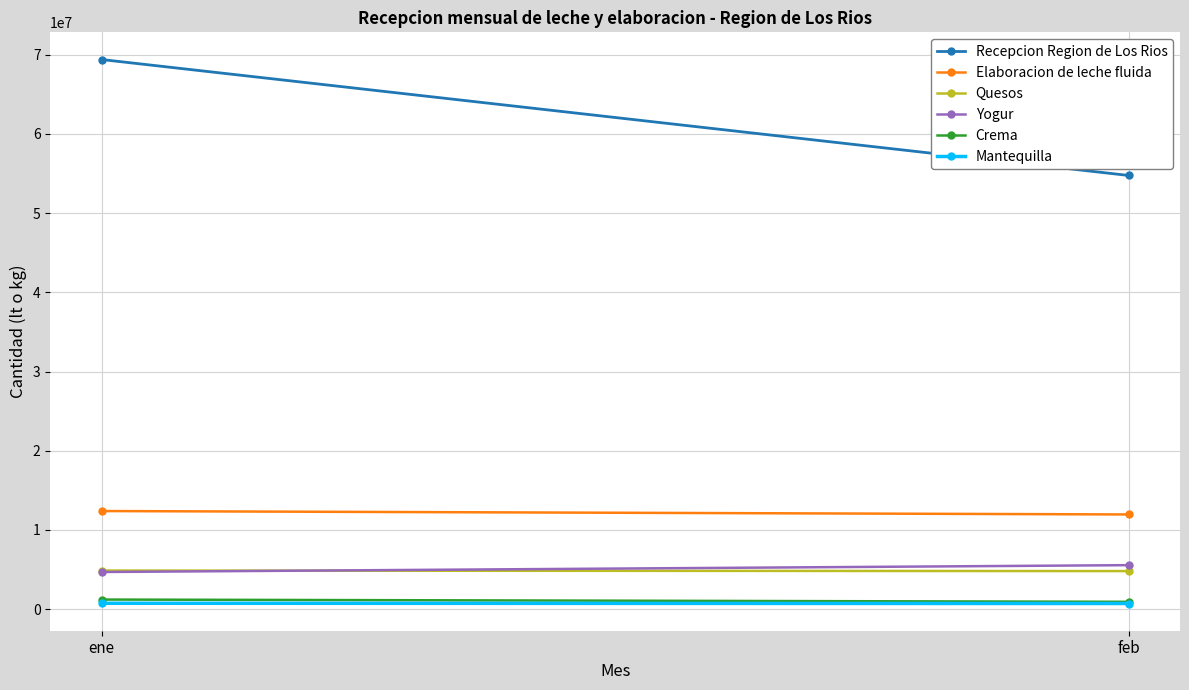

At which category is the sum across all series the highest?

ene